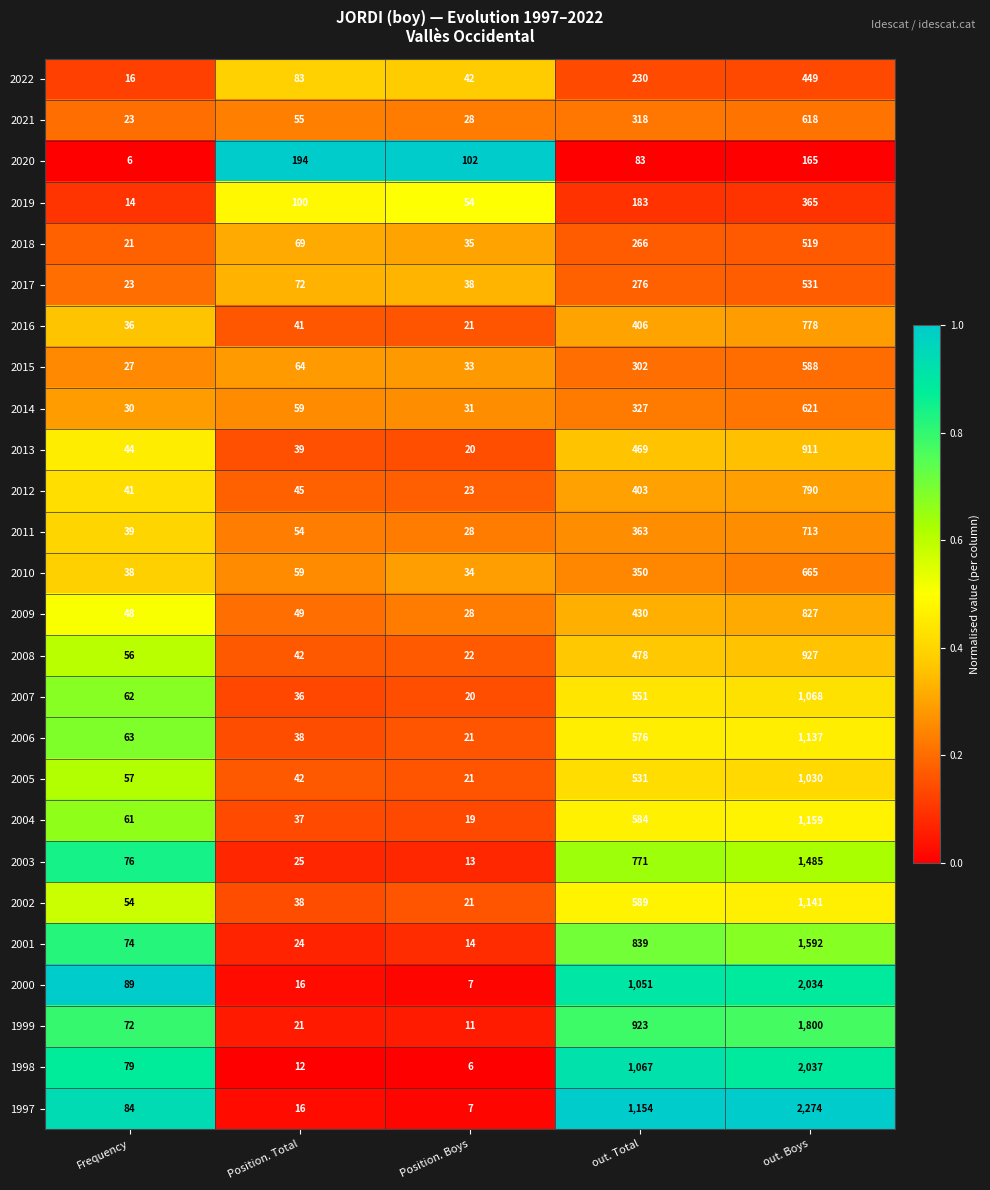

At which label is 2011 closest to 370?

out. Total